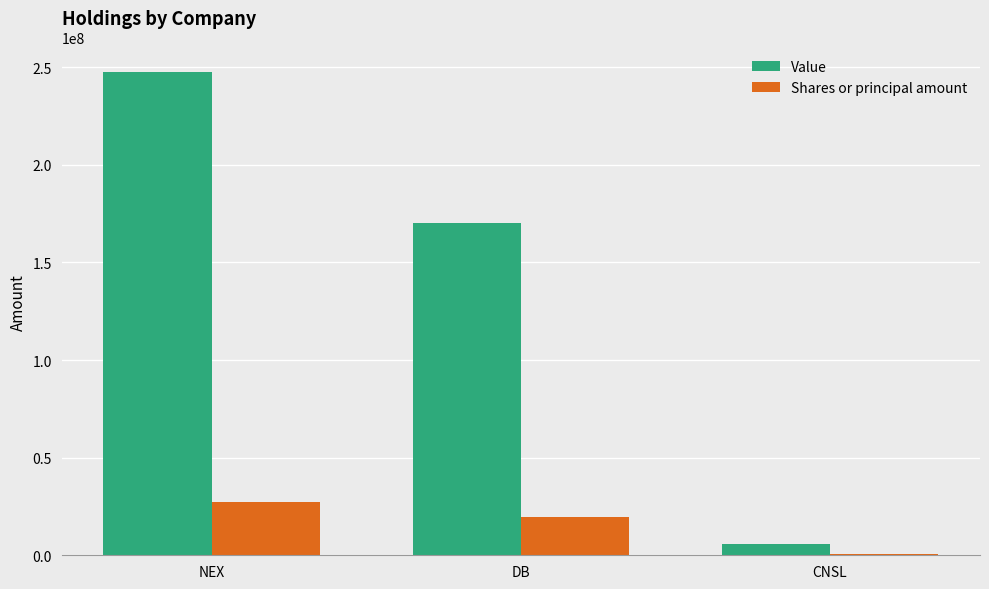

Are the bars horizontal?

No